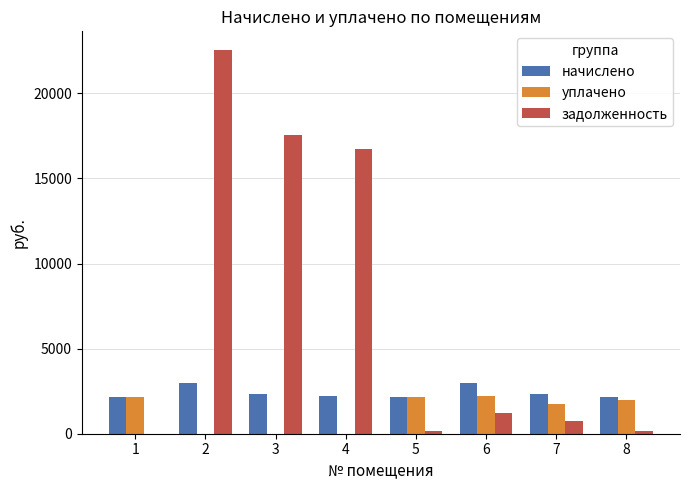

True or false: задолженность has a value of 182.1 at 8.

True